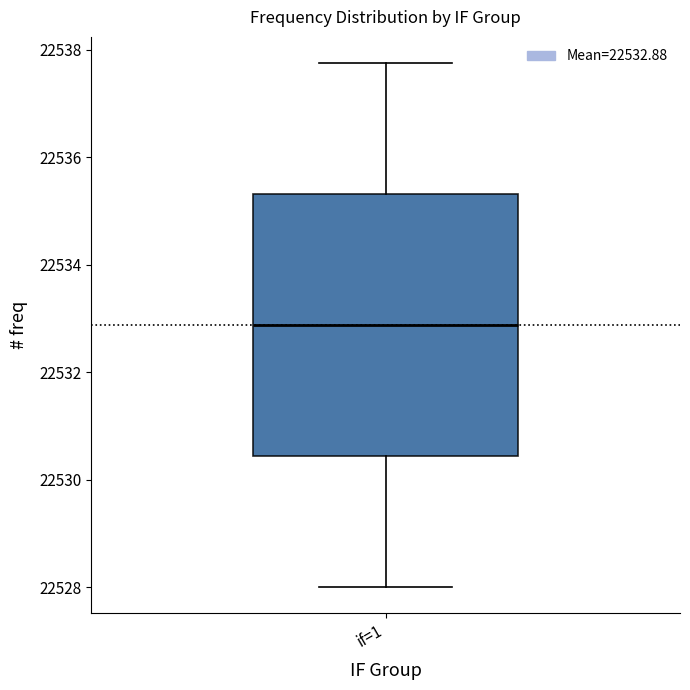

Where does the lower whisker of the box for if=1 end on the y-axis? The values are not printed on the chart, so give them approximately, as read against the axis.

22528.0